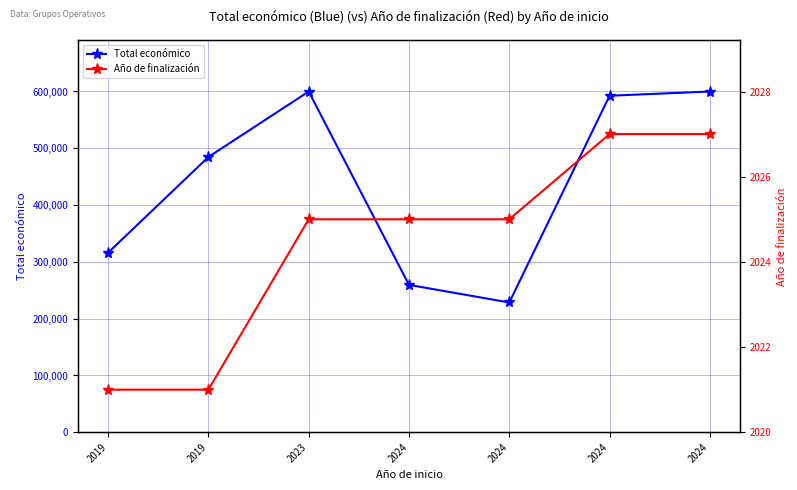

What is the sum of the Año de finalización values at 2023 and 2024?

4050